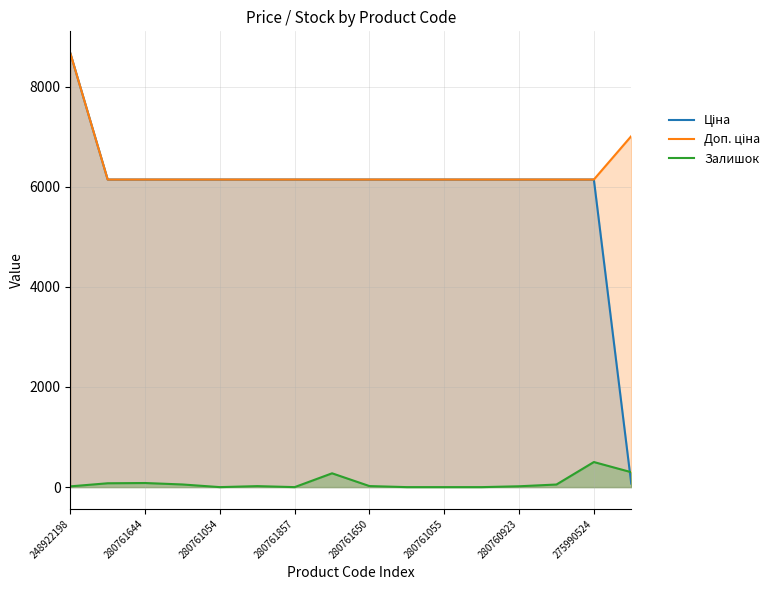

At which category is the sum across all series the highest?

248922198